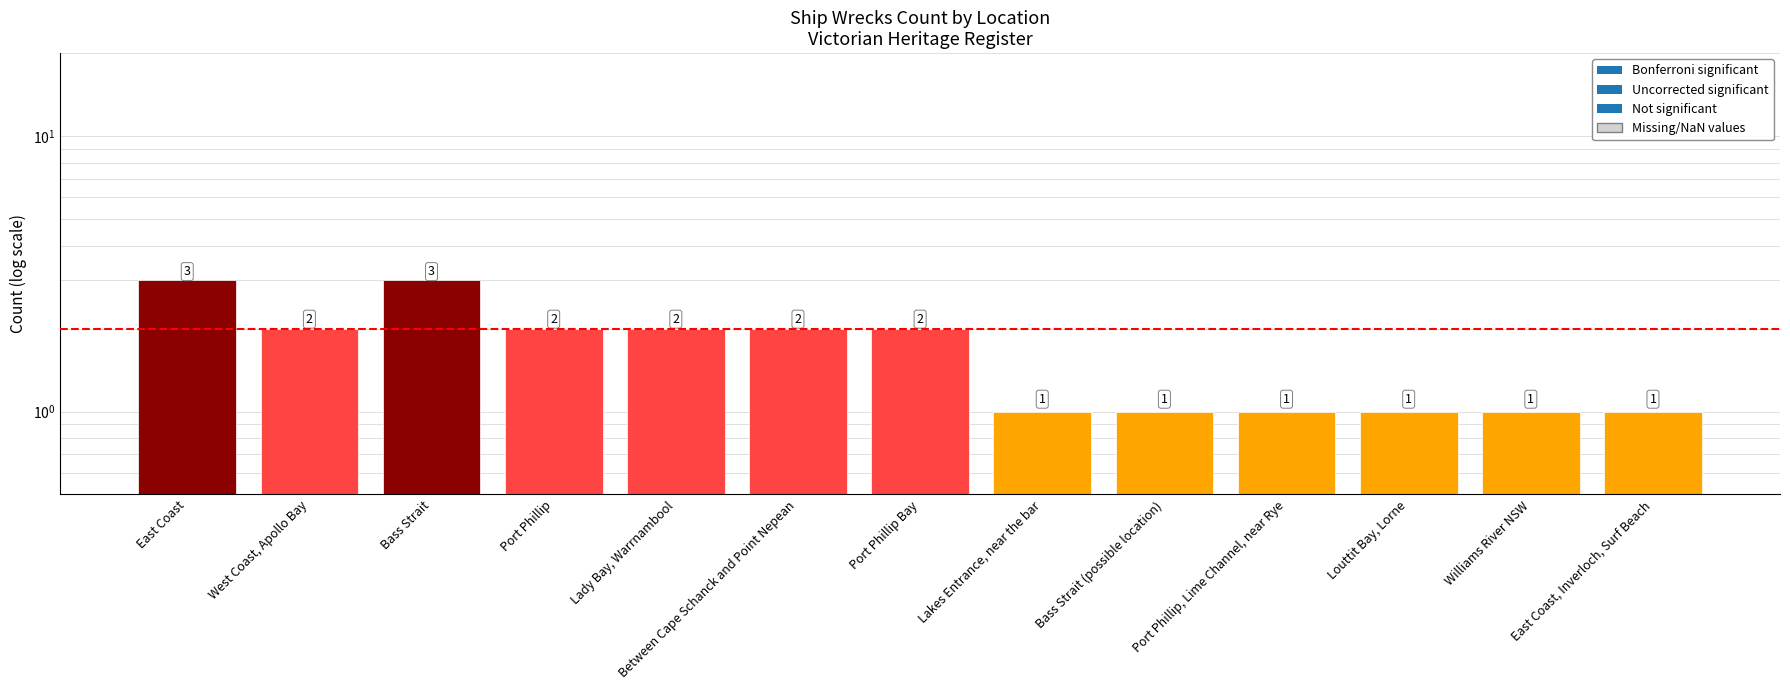

How many distinct data groups are displayed?

1